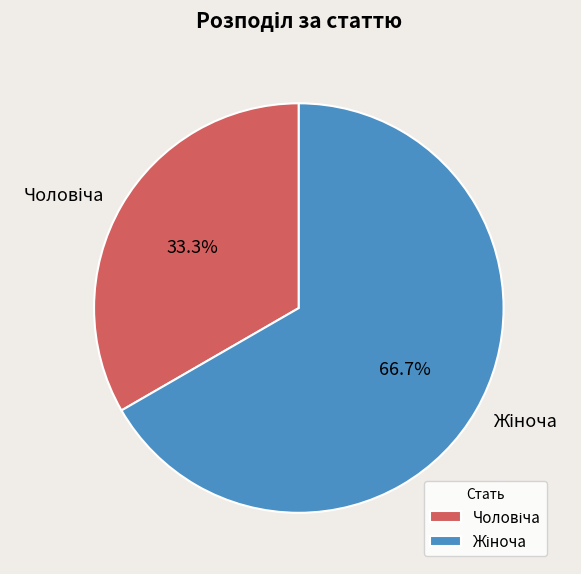

Is there a majority slice in this chart?

Yes